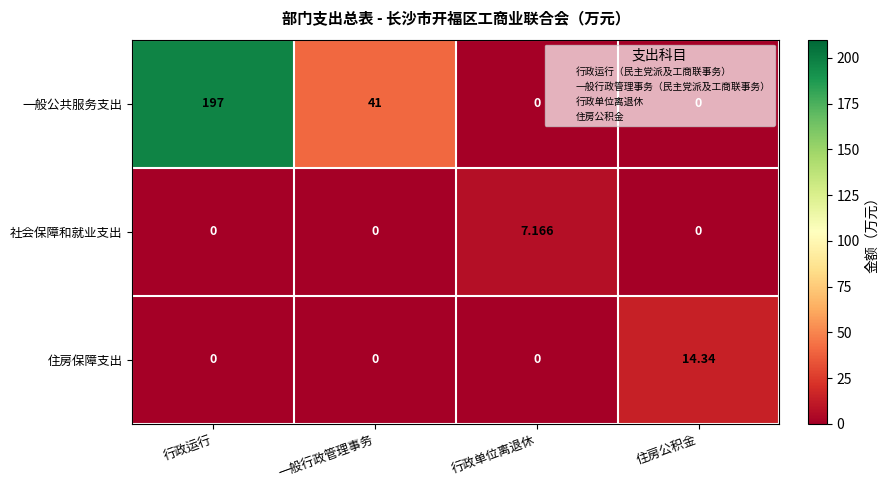

Which series has the largest total across all categories?

一般公共服务支出